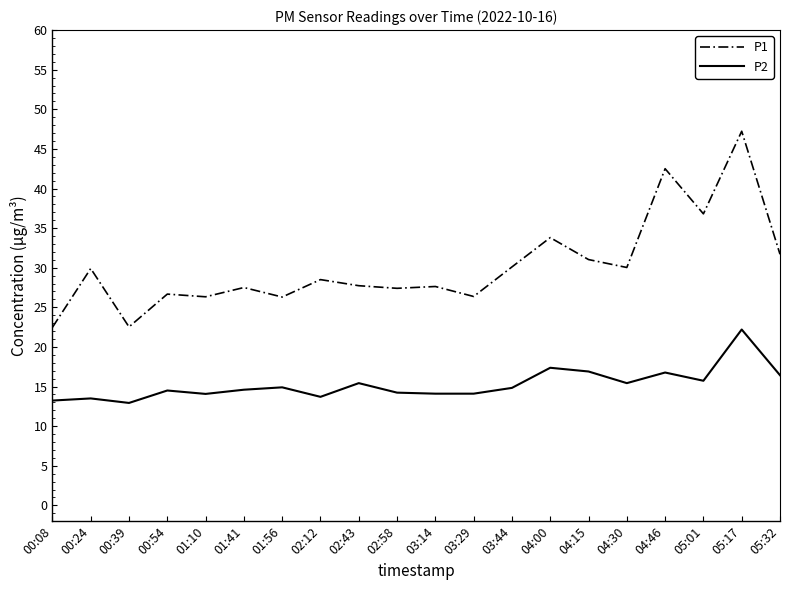

What is the total value across all series at 02:12?

42.2